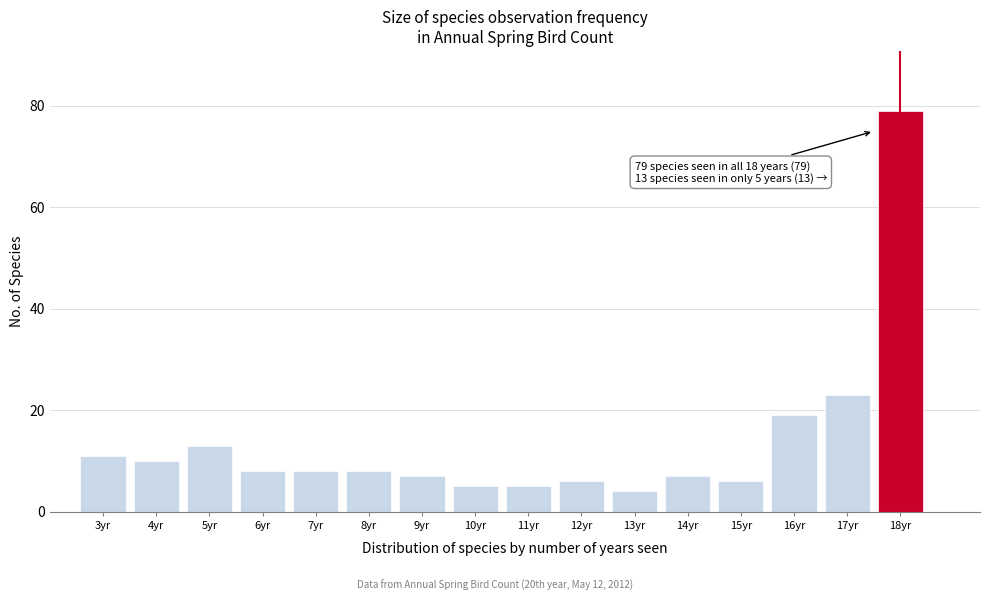

Over which range of the x-axis is the bar tallest?

17.5 to 18.5